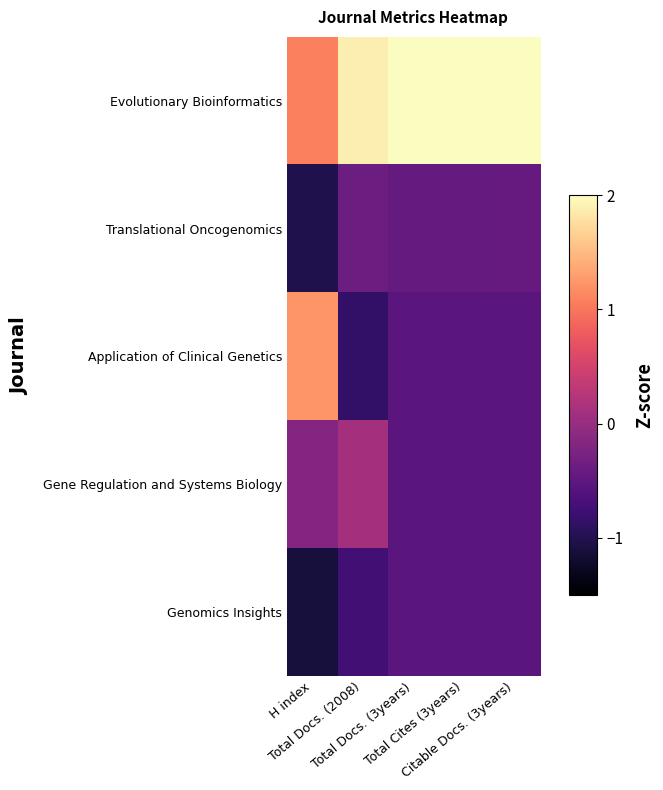

What is the spread (max minus min) of values at H index?

2.3